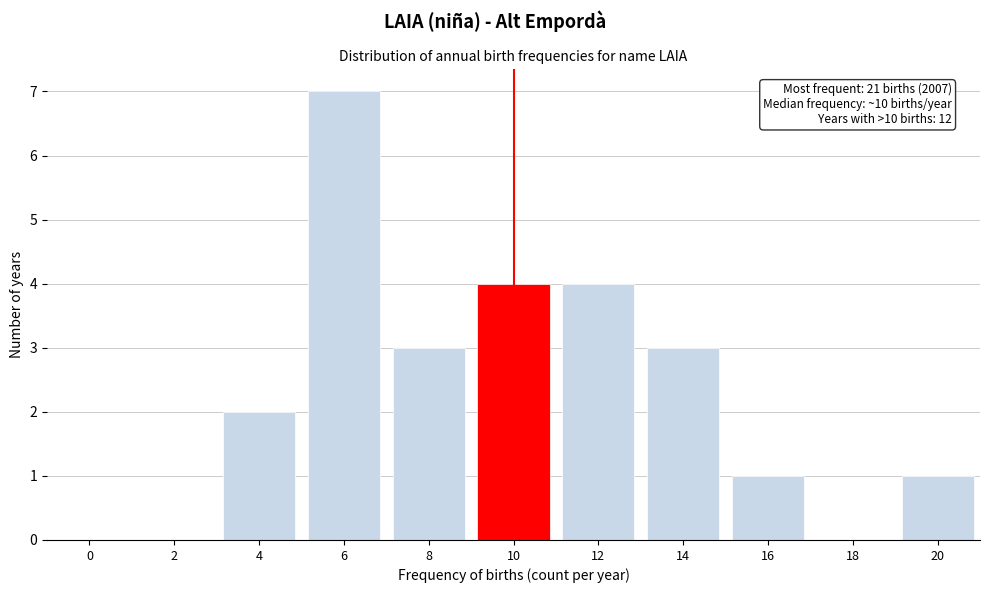

Reading left to right, transcribe all the data shown in this chart.

0=0	2=0	4=2	6=7	8=3	10=4	12=4	14=3	16=1	18=0	20=1